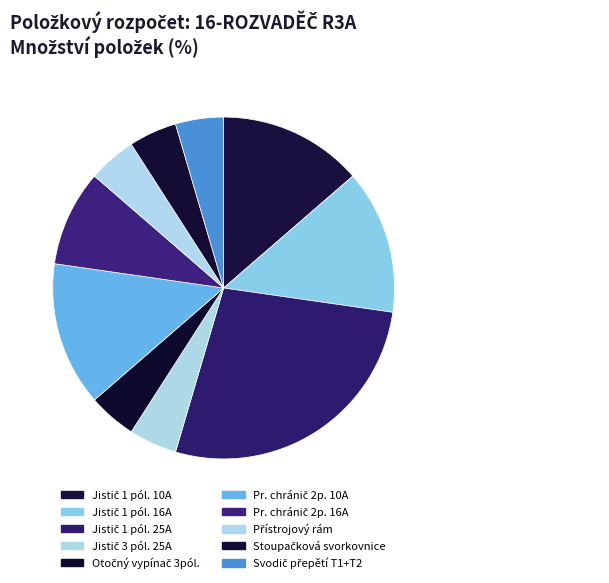

Count the number of slices in the pie.

10